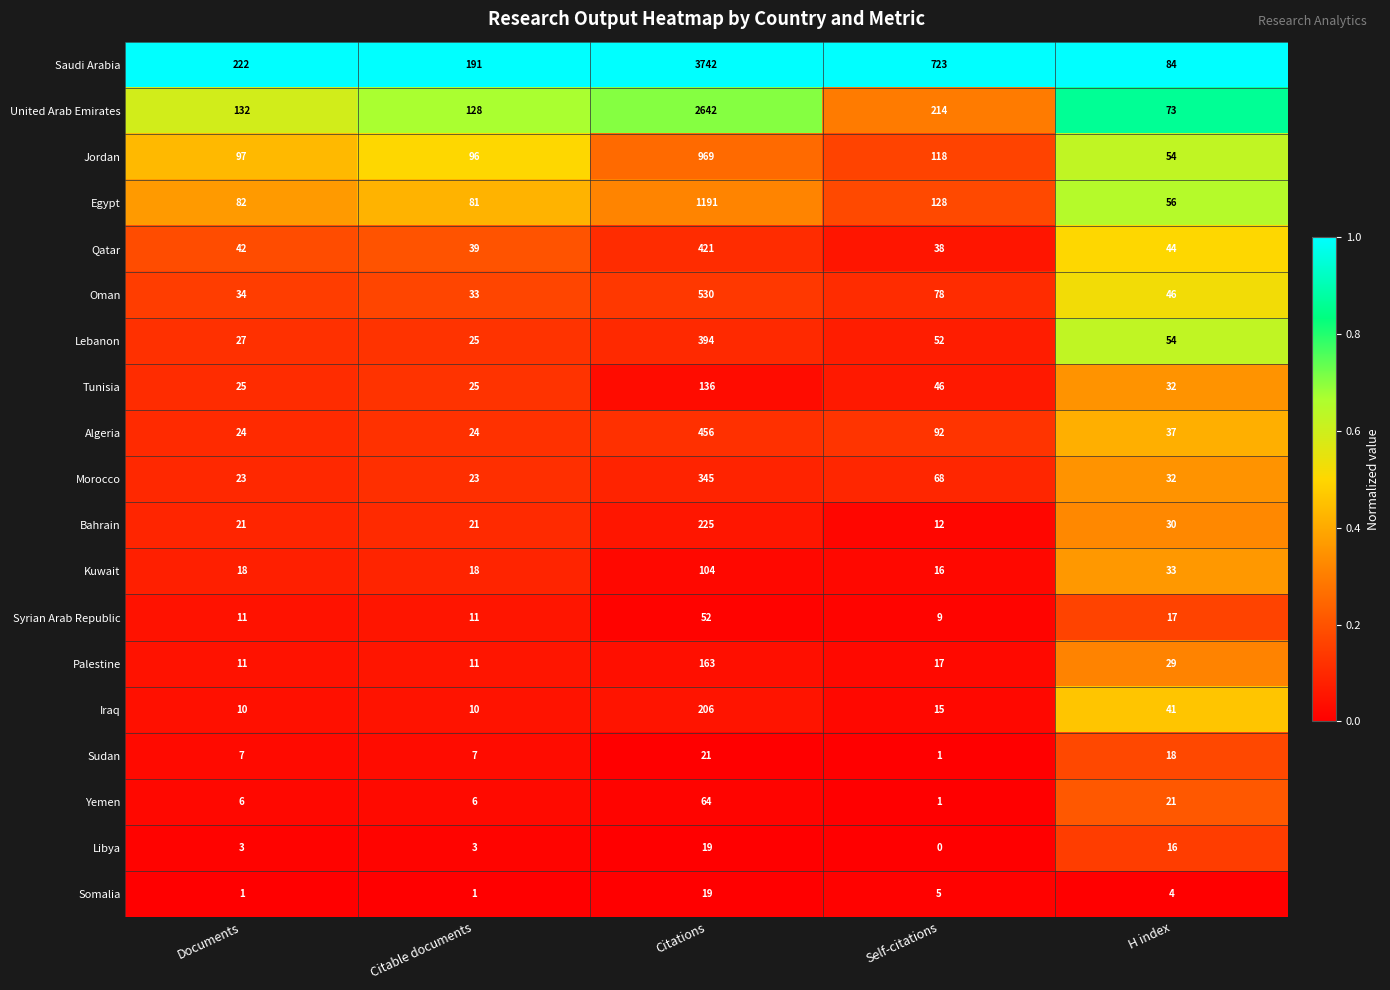

At which category is the sum across all series the highest?

Citations